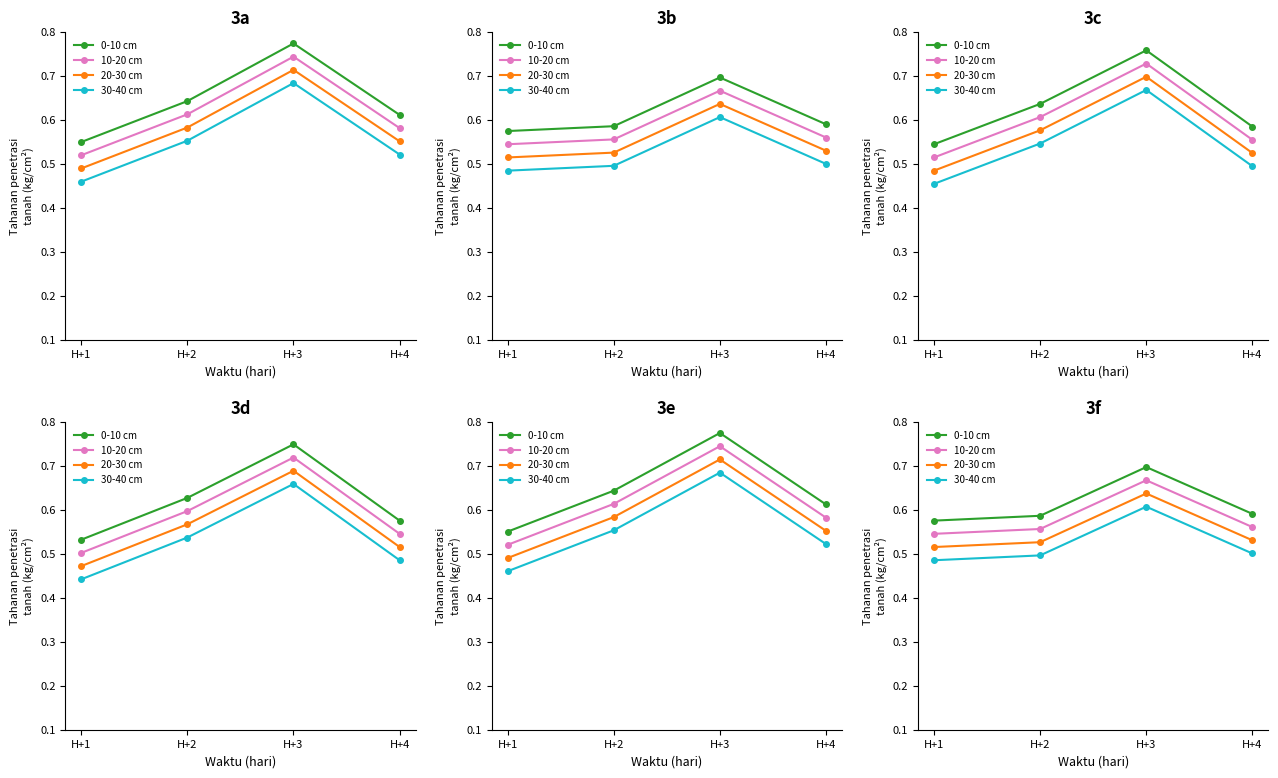

True or false: 0-10 cm has more than 1 points higher than both neighbors.

False